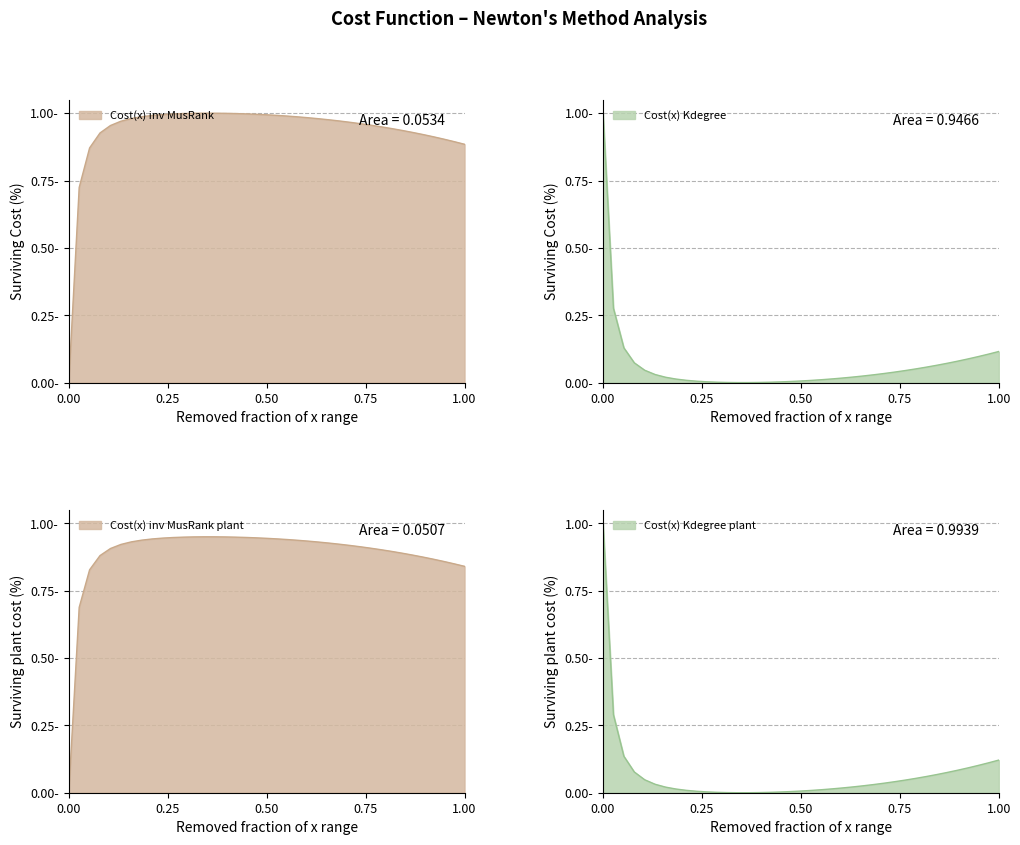

True or false: the data shows 1.7 at 25.

False